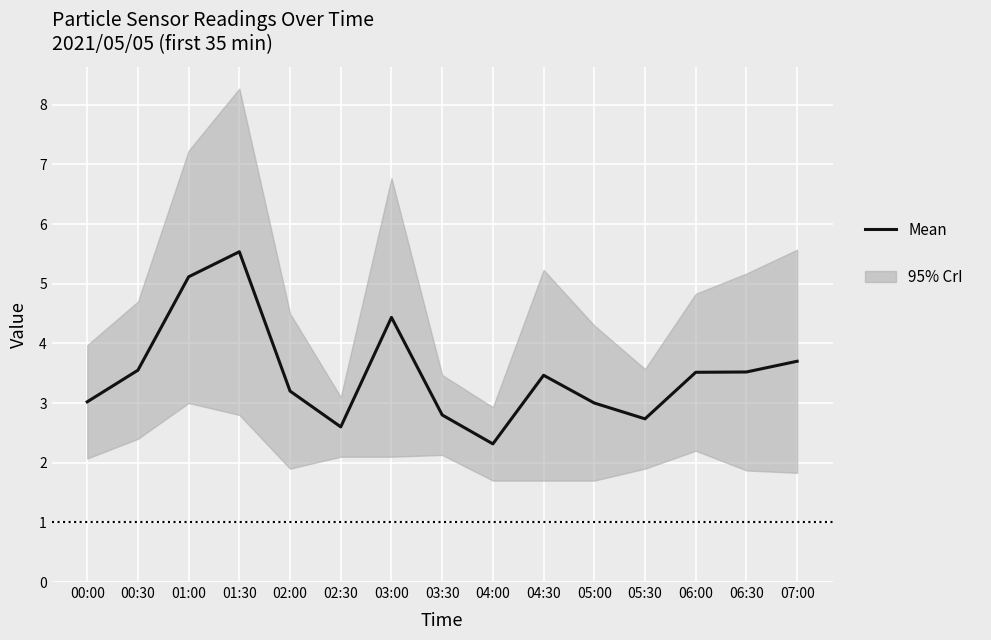

What is the minimum value shown in the chart?

2.3